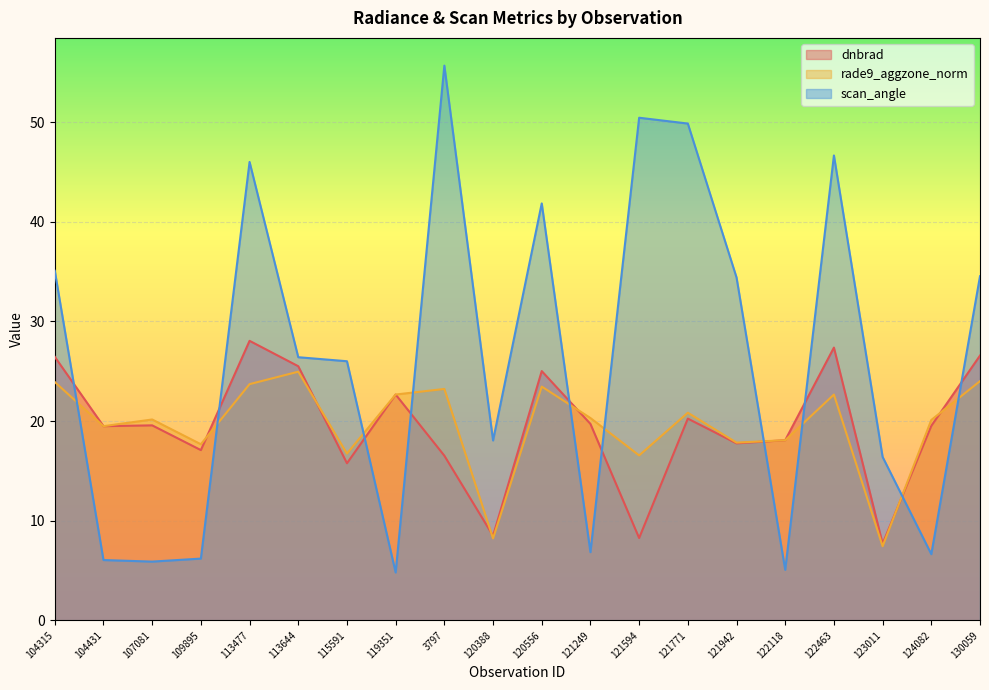

Where is the first local minimum for rade9_aggzone_norm?

104431